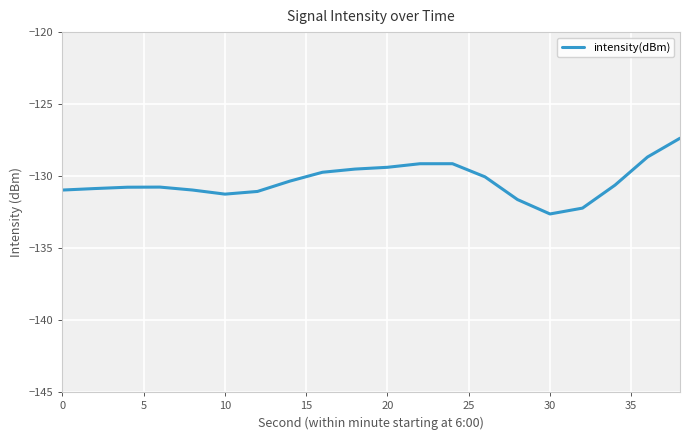

What is the minimum value shown in the chart?

-132.6